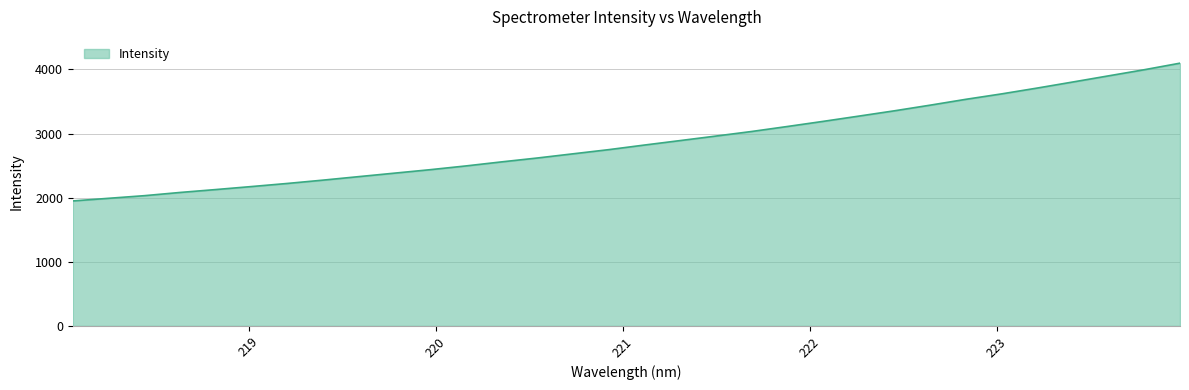

Count the number of values greater than 2820.

16